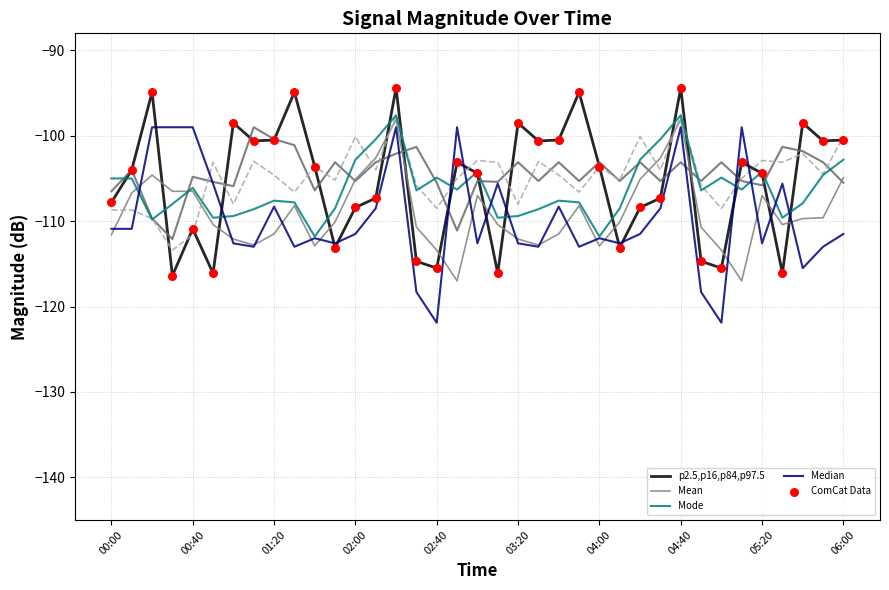

Which series has the widest spread of Y values?

Median